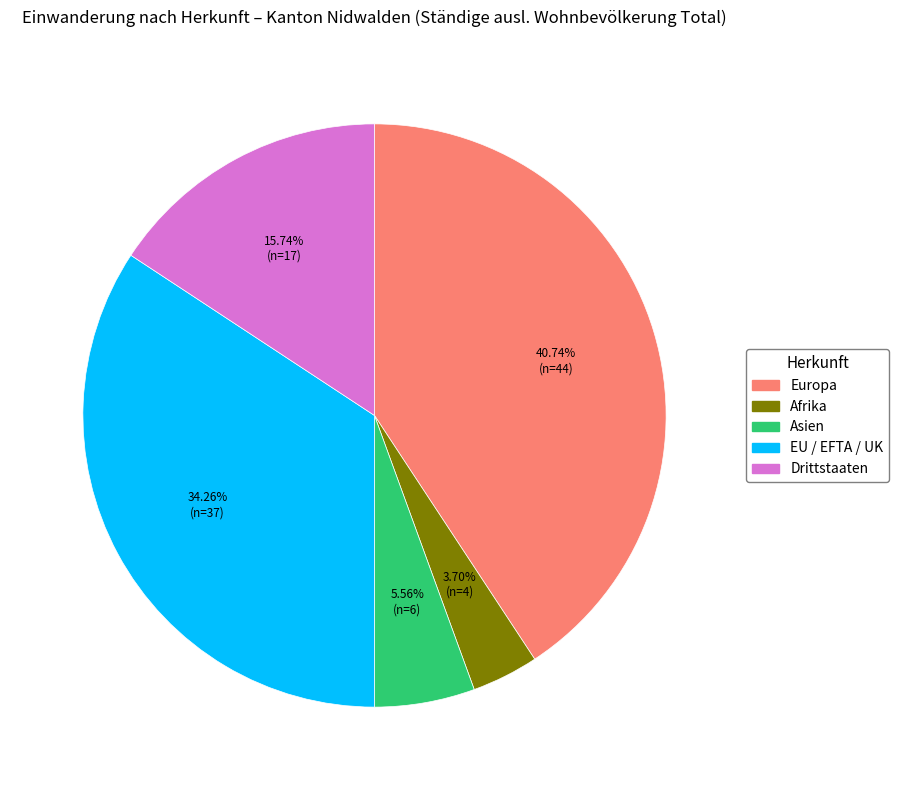

Which has a higher value, Afrika or Europa?

Europa